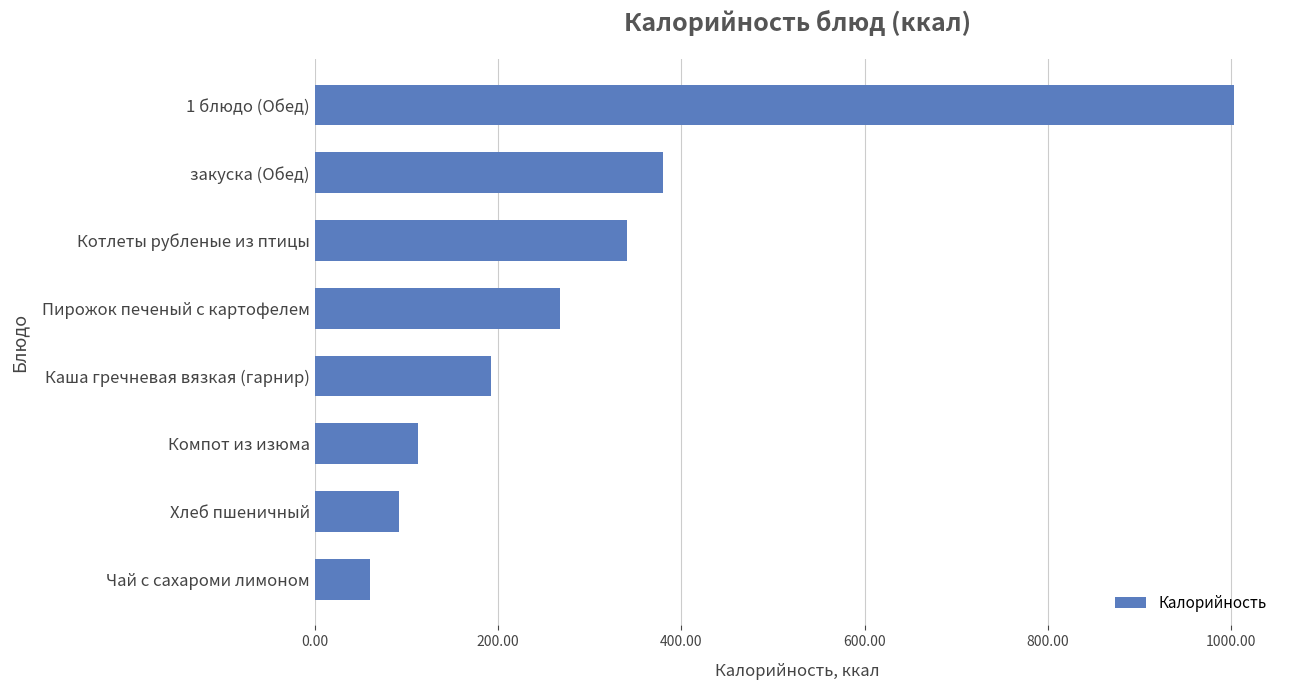

The value at закуска (Обед) is 176.2. True or false?

False